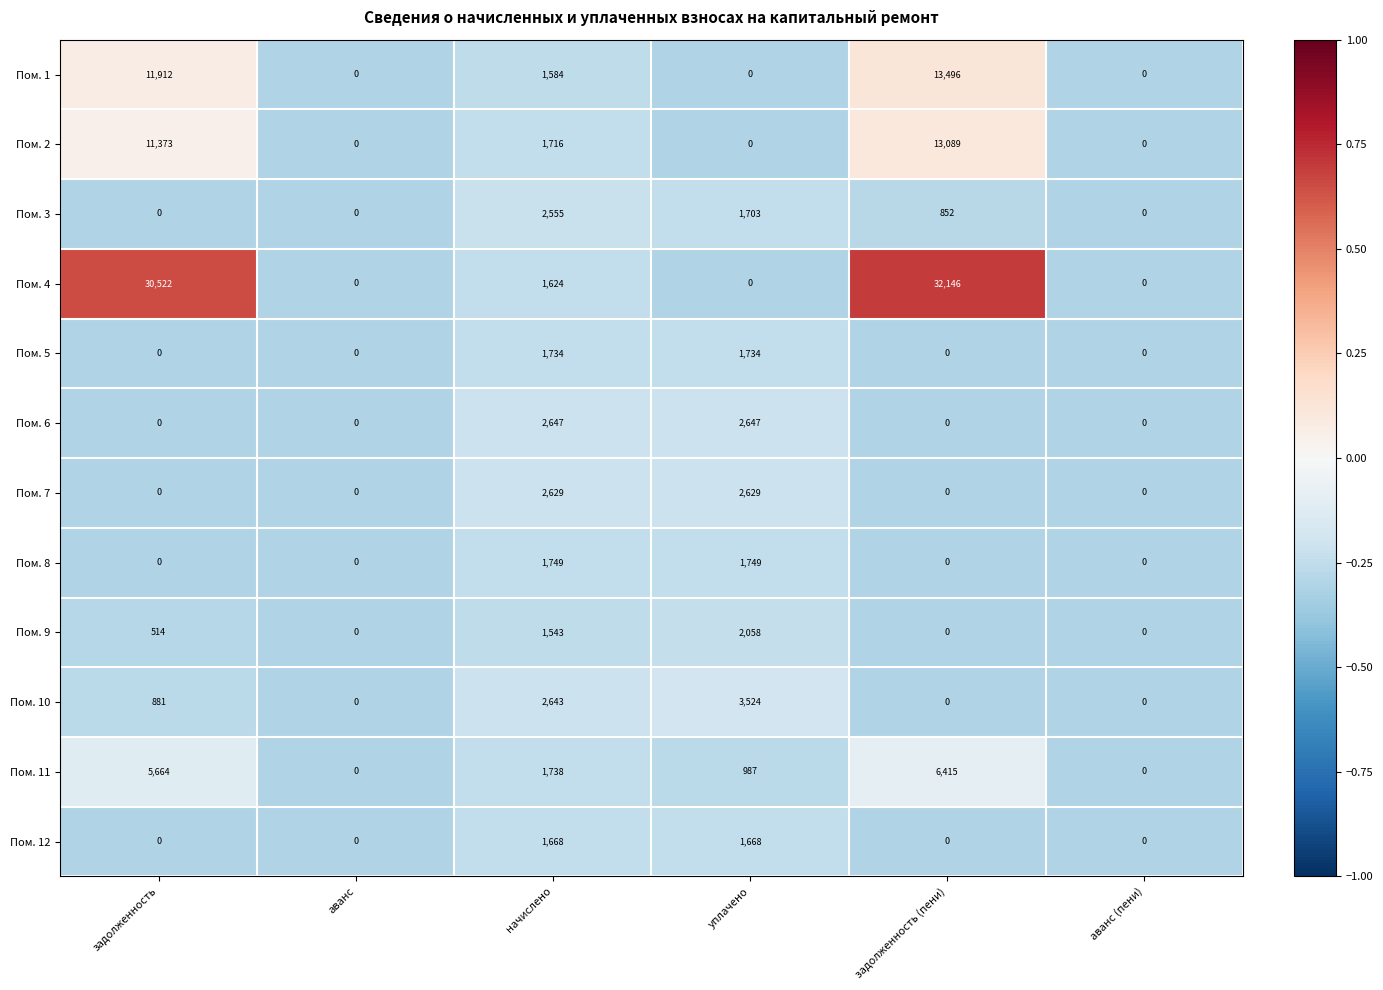

At which category is the sum across all series the highest?

задолженность (пени)